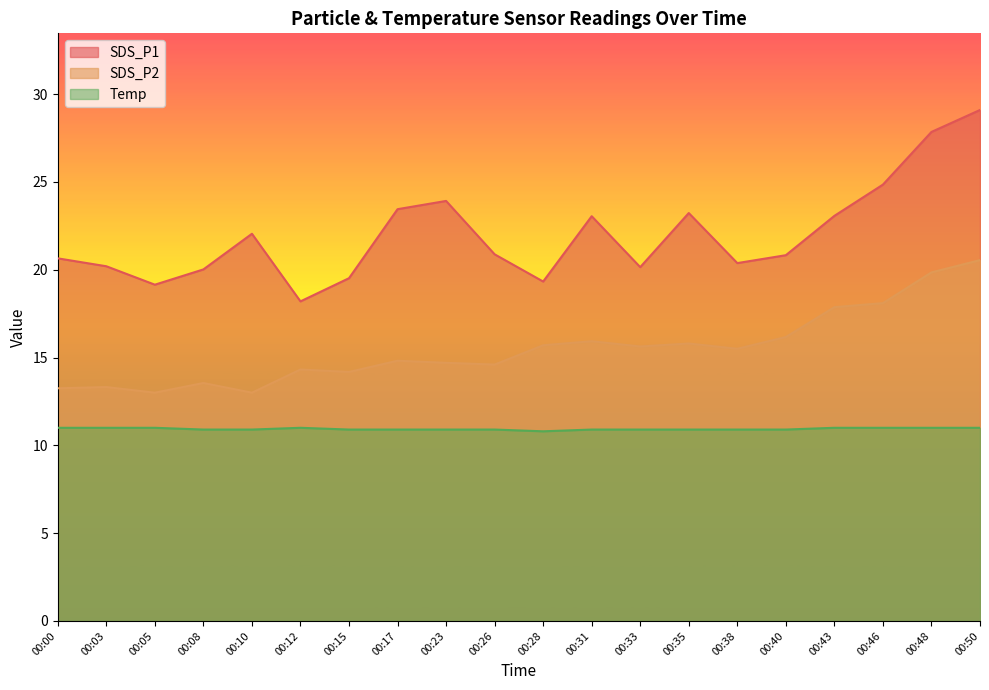

Which series has the largest range (max minus min)?

SDS_P1